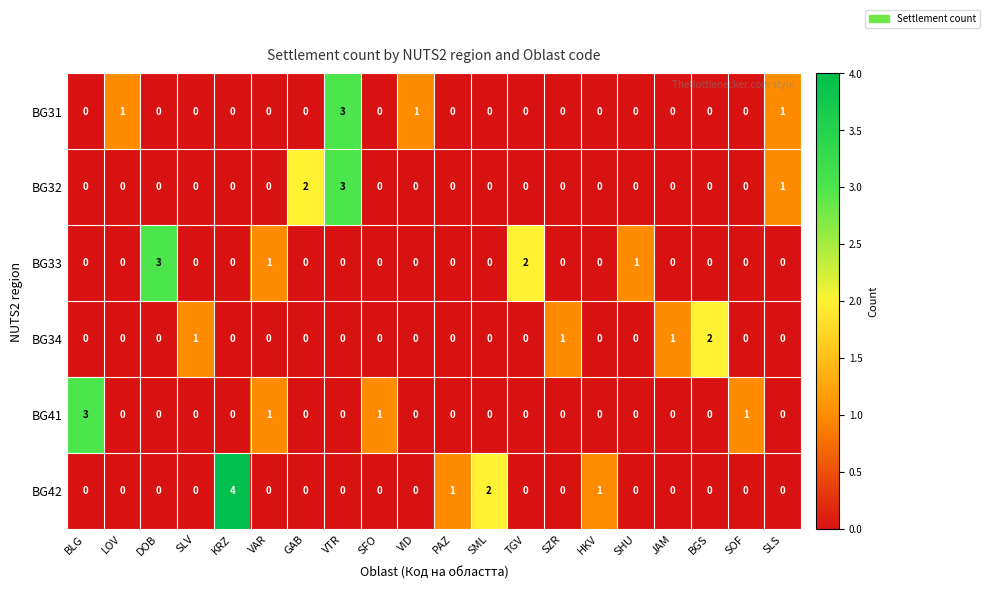

What is the sum of the BG32 values at VTR and SML?

3